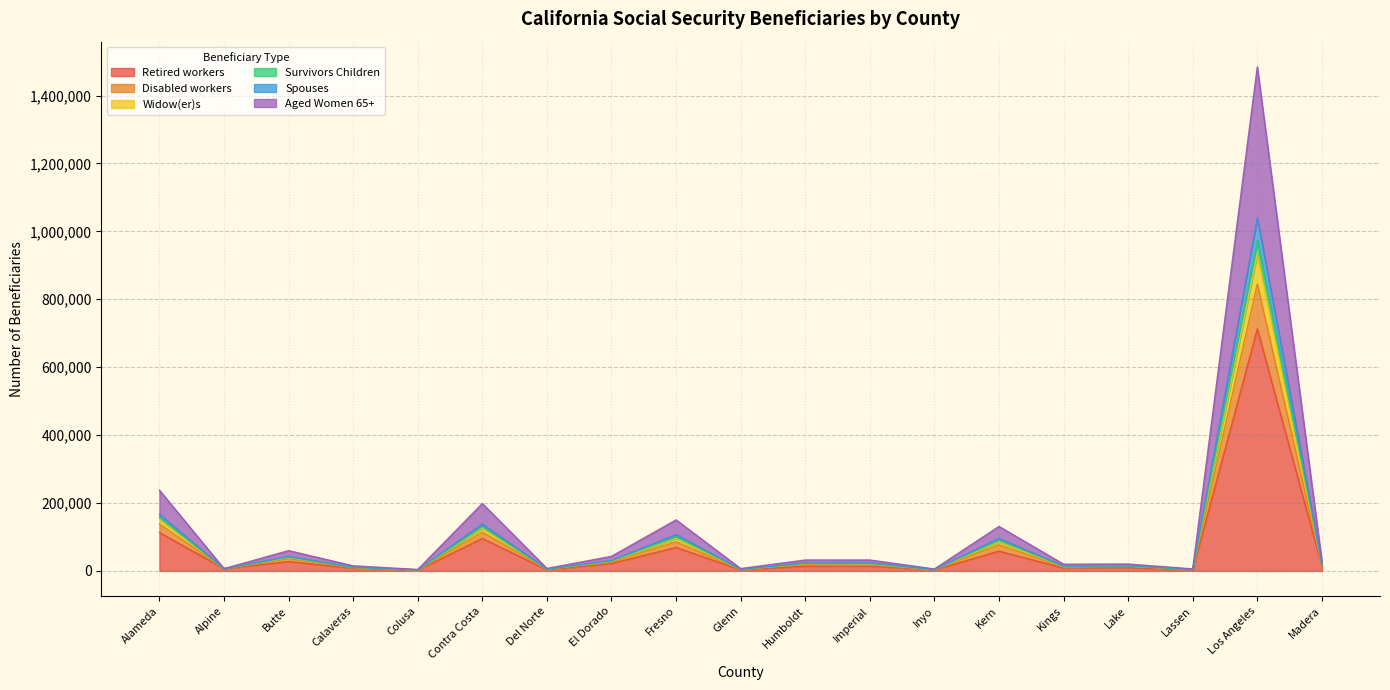

How many series are shown in this chart?

6